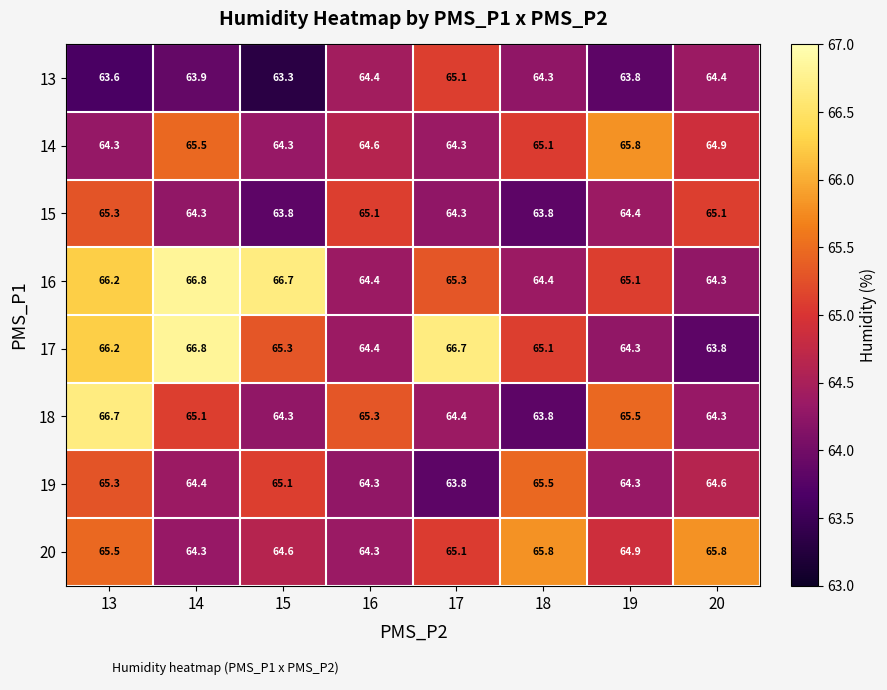

Which category has the lowest value in the 19 series?

17